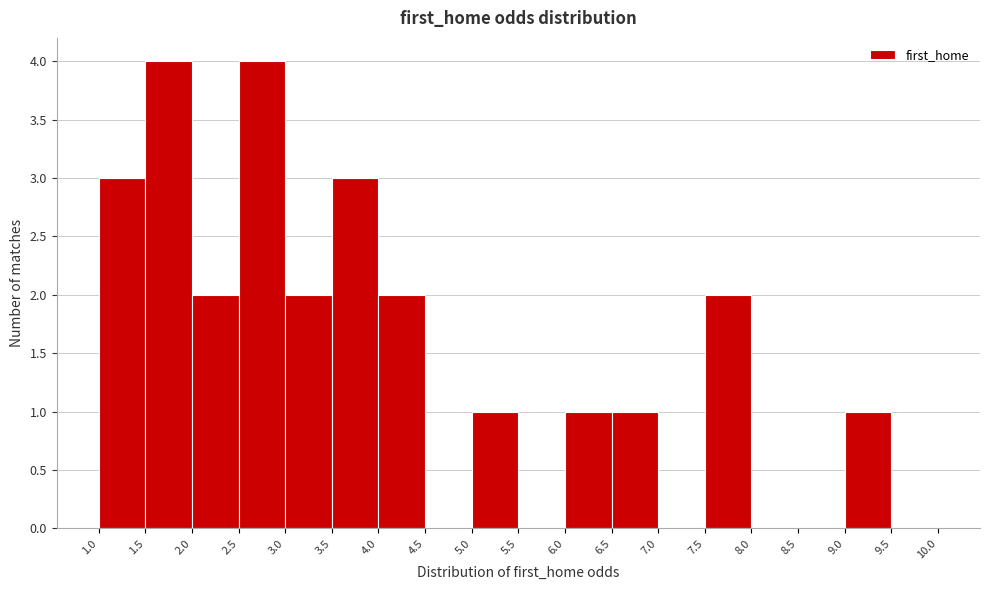

Reading left to right, list every bar in this chart as the range it spans on the x-axis followed by its height. The values are not printed on the chart, so give them approximately, as read against the axis.

1.0 to 1.5: 3
1.5 to 2.0: 4
2.0 to 2.5: 2
2.5 to 3.0: 4
3.0 to 3.5: 2
3.5 to 4.0: 3
4.0 to 4.5: 2
4.5 to 5.0: 0
5.0 to 5.5: 1
5.5 to 6.0: 0
6.0 to 6.5: 1
6.5 to 7.0: 1
7.0 to 7.5: 0
7.5 to 8.0: 2
8.0 to 8.5: 0
8.5 to 9.0: 0
9.0 to 9.5: 1
9.5 to 10.0: 0